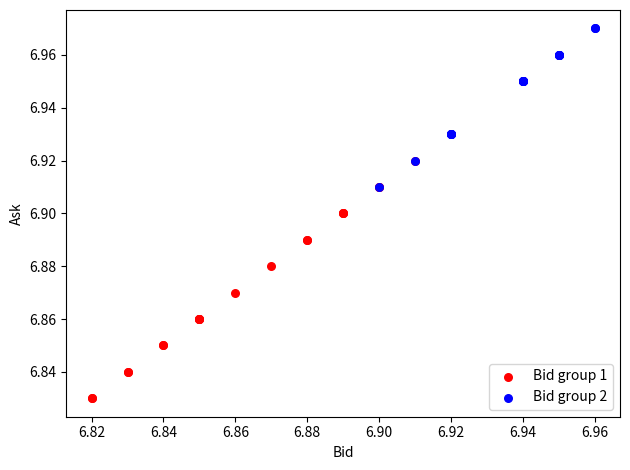

Which series reaches the maximum Y coordinate?

Bid group 2